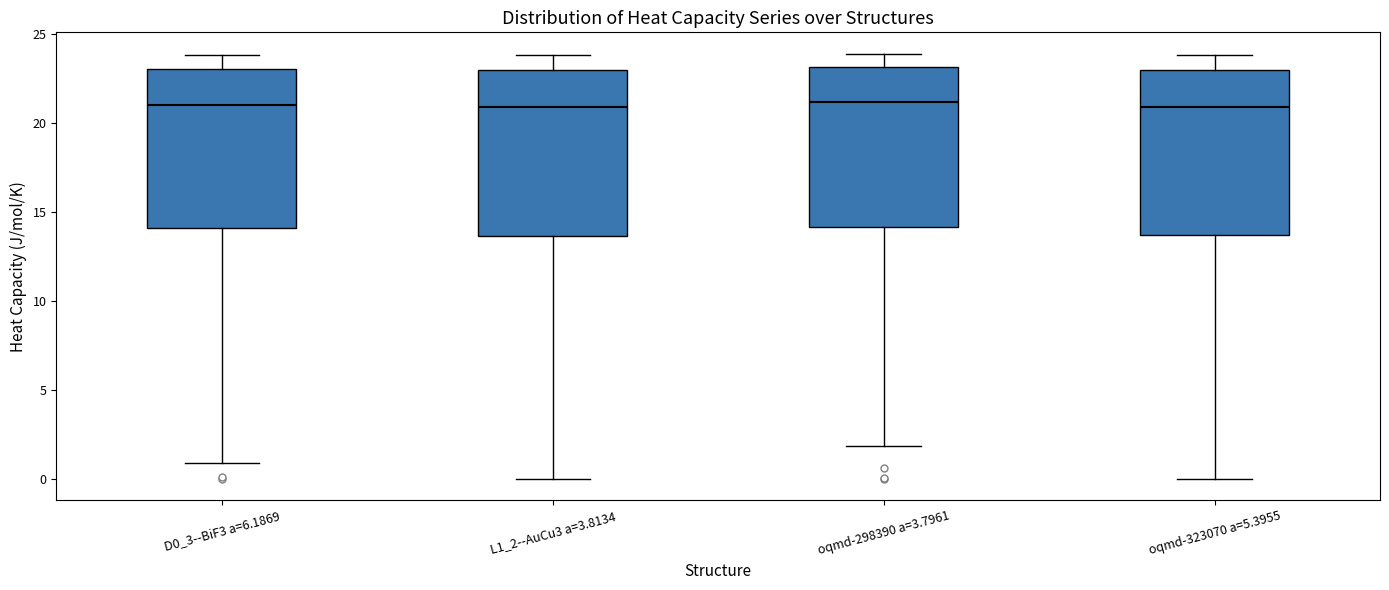

Where is the lower edge of the box for D0_3--BiF3 a=6.1869 on the y-axis? The values are not printed on the chart, so give them approximately, as read against the axis.

14.0